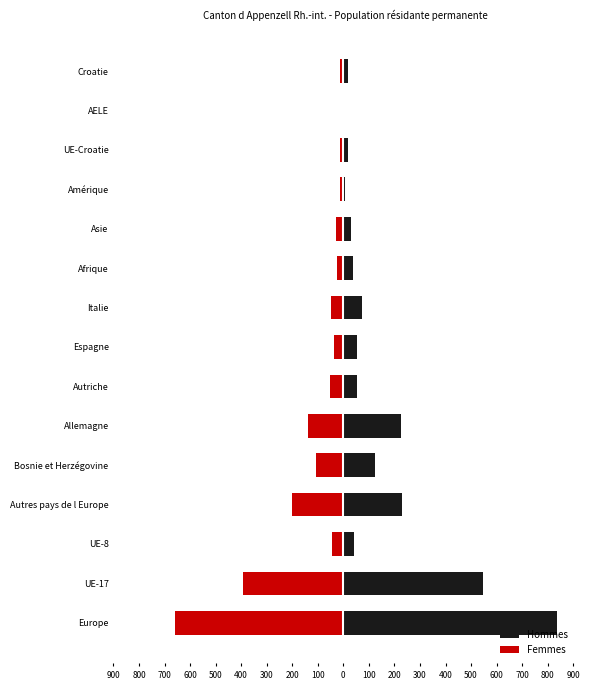

How many data points in Femmes are less than -45?

7